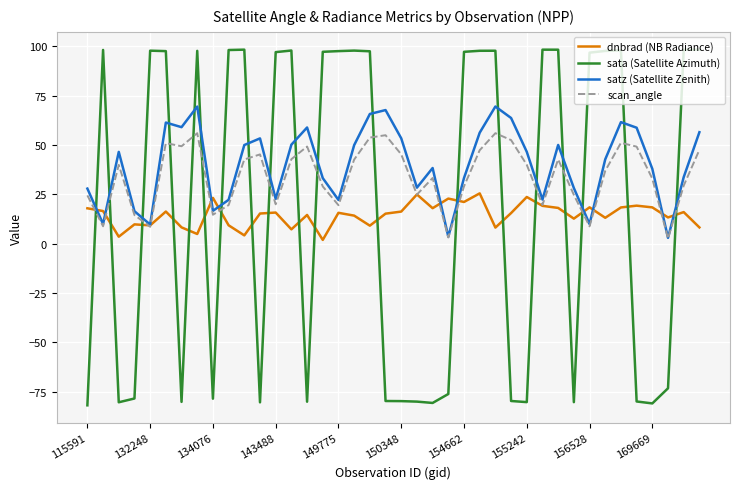

What is the smallest value displayed?

-81.8